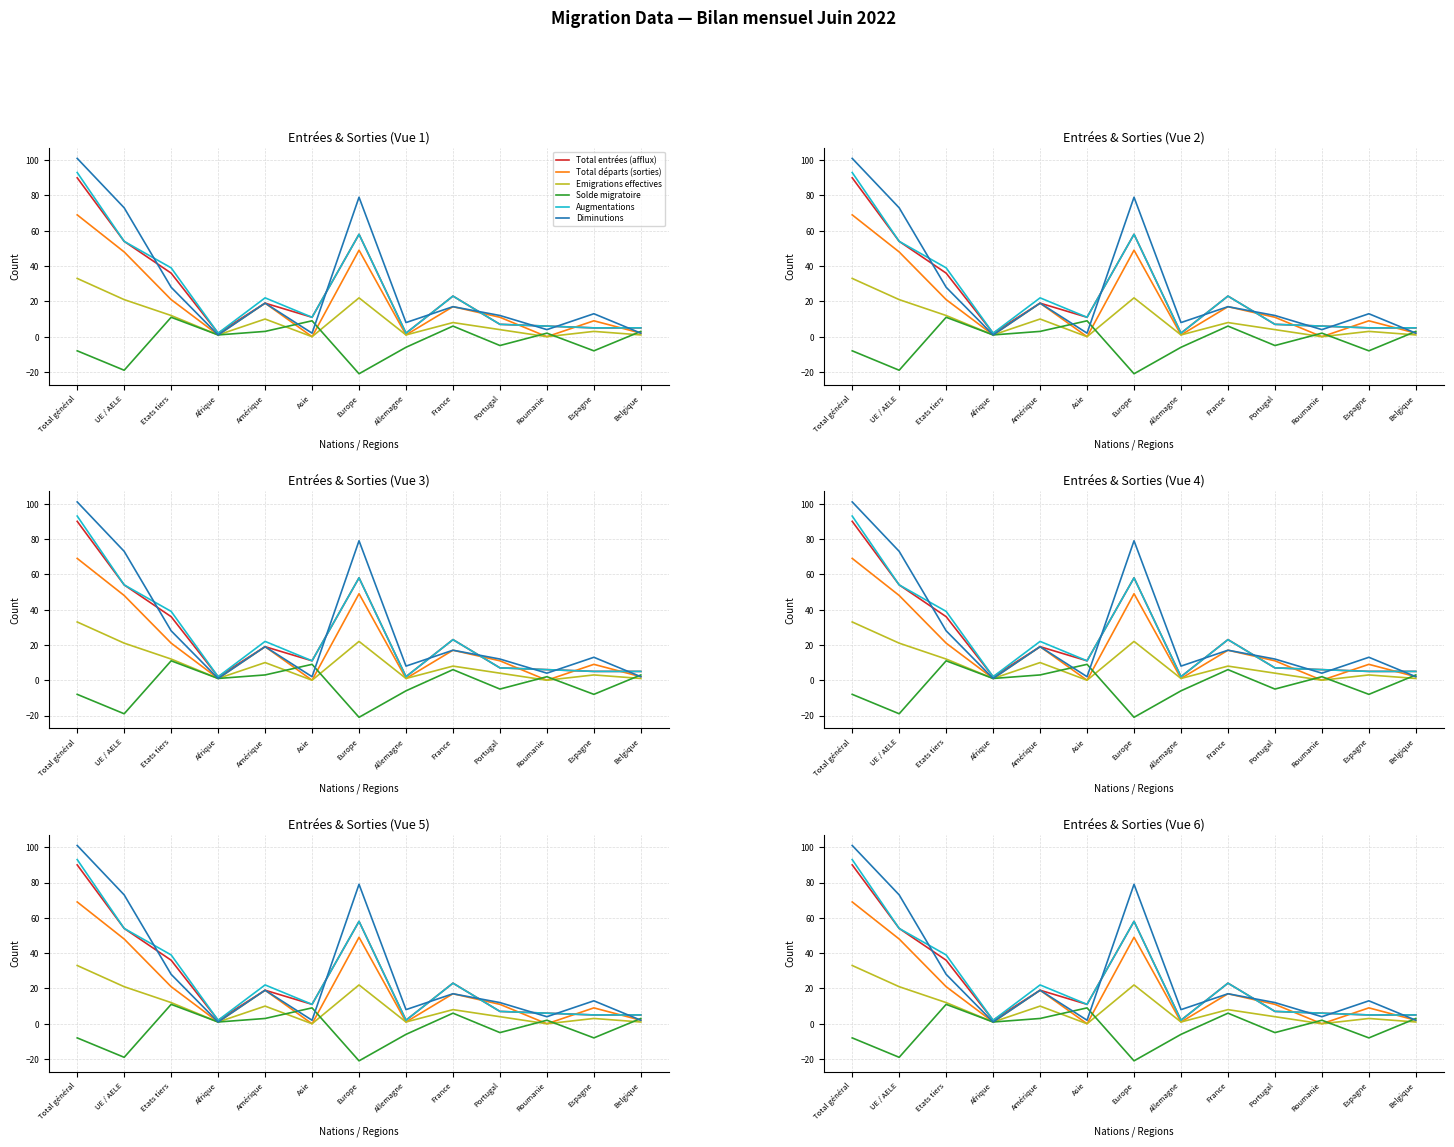

Reading left to right, extract all data points from this chart.

Total entrées (afflux): 90	54	36	2	19	11	58	2	23	7	6	5	5
Total départs (sorties): 69	48	21	1	19	0	49	1	17	11	0	9	2
Emigrations effectives: 33	21	12	1	10	0	22	1	8	4	0	3	1
Solde migratoire: -8	-19	11	1	3	9	-21	-6	6	-5	2	-8	3
Augmentations: 93	54	39	2	22	11	58	2	23	7	6	5	5
Diminutions: 101	73	28	1	19	2	79	8	17	12	4	13	2